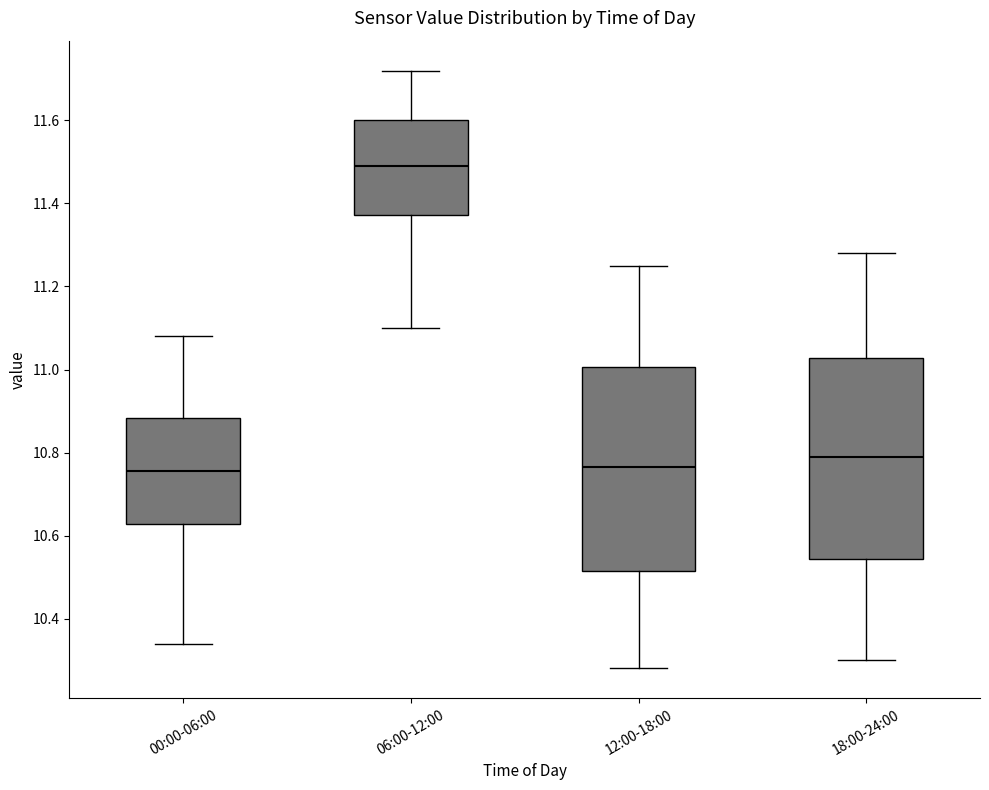

Where does the lower whisker of the box for 00:00-06:00 end on the y-axis? The values are not printed on the chart, so give them approximately, as read against the axis.

10.34